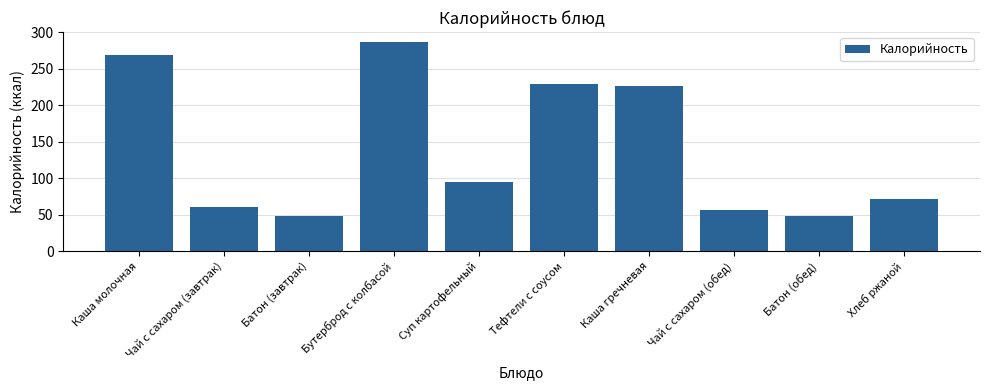

Are the bars horizontal?

No